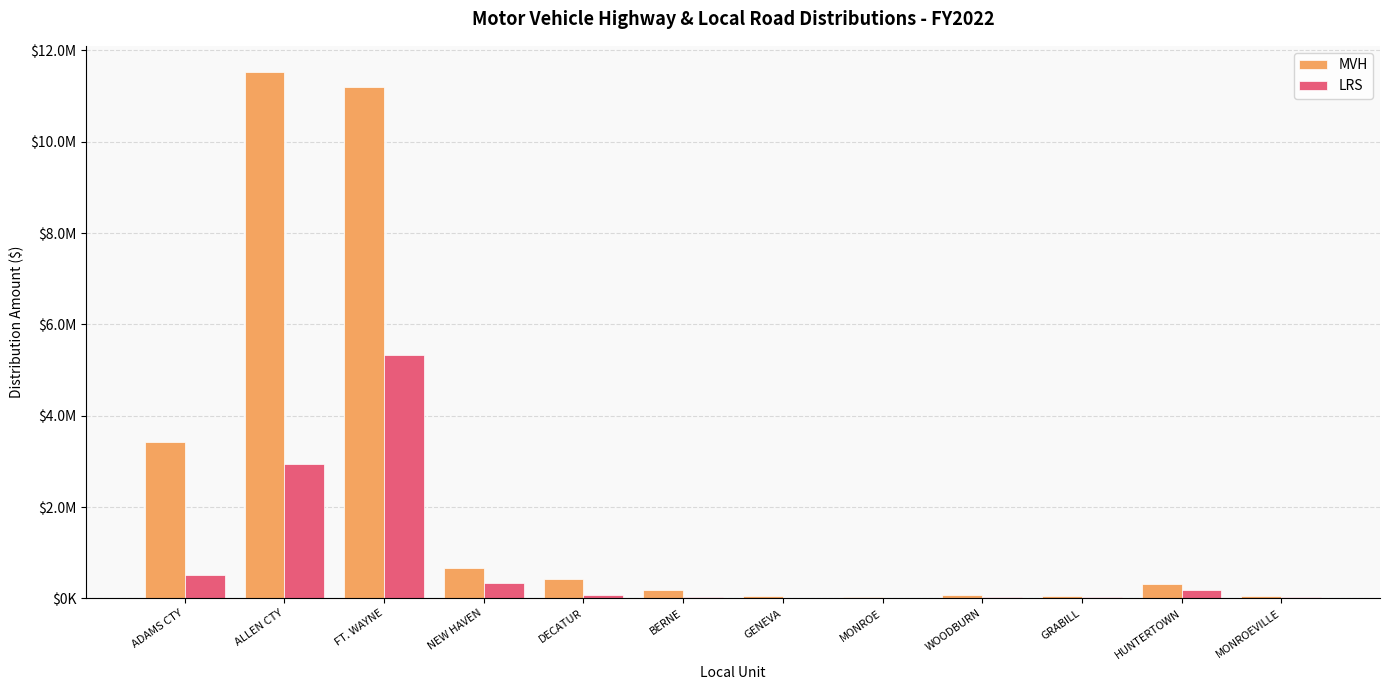

At which category does the chart reach its minimum across all series?

MONROE